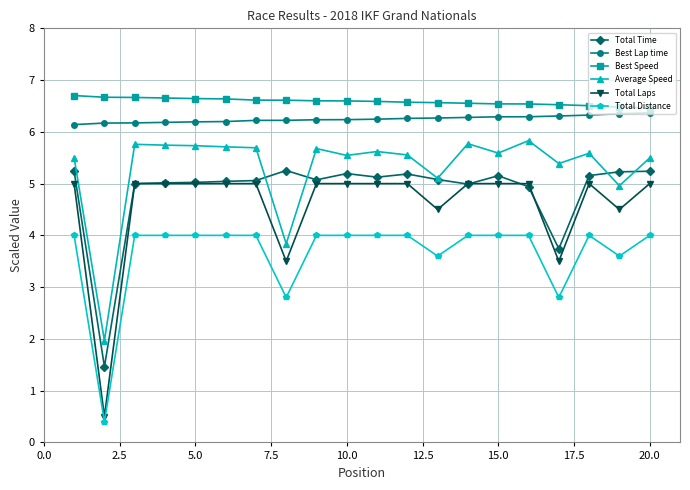

What are all the series names shown in the legend?

Total Time, Best Lap time, Best Speed, Average Speed, Total Laps, Total Distance